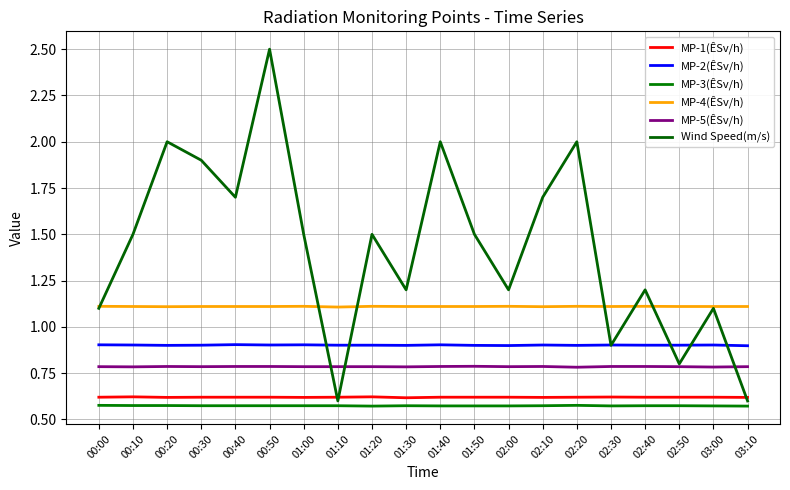

Which has a higher value, 03:10 or 02:20?

02:20